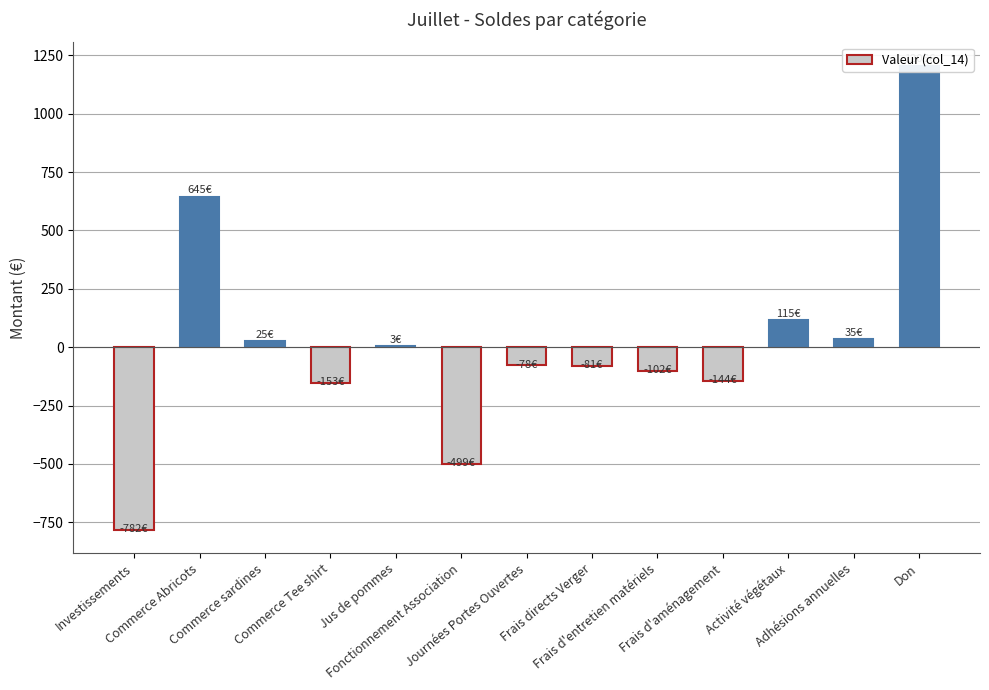

Reading left to right, list all the values displayed in this chart.

Investissements=-782.0	Commerce Abricots=645.0	Commerce sardines=25.0	Commerce Tee shirt=-153.0	Jus de pommes=3.0	Fonctionnement Association=-499.3	Journées Portes Ouvertes=-77.8	Frais directs Verger=-80.8	Frais d'entretien matériels=-101.9	Frais d'aménagement=-144.2	Activité végétaux=115.0	Adhésions annuelles=35.0	Don=1205.9